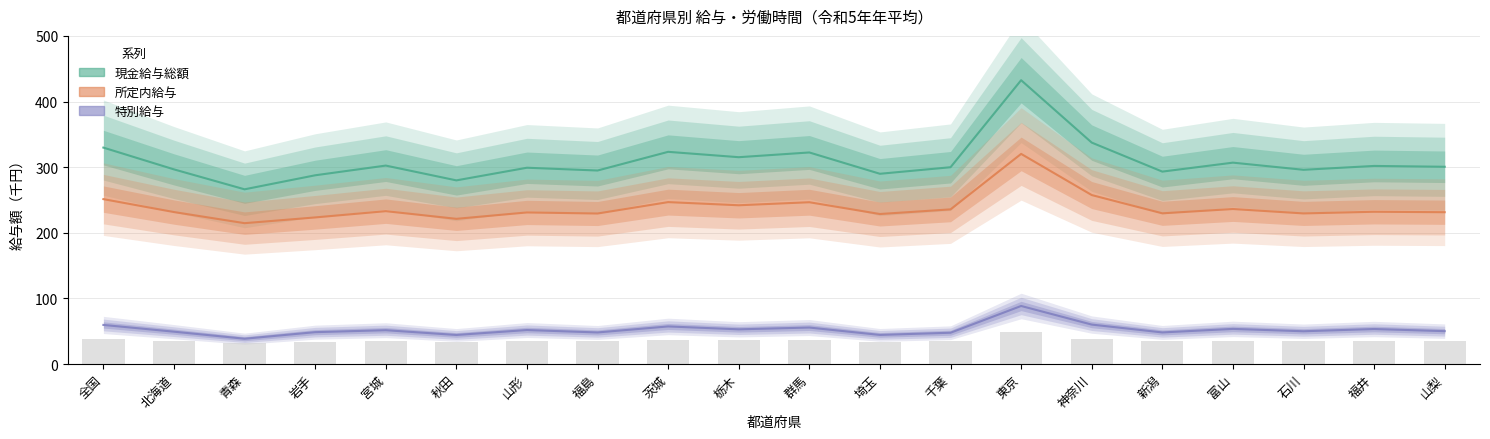

At how many categories does at least one series exceed 337?

2